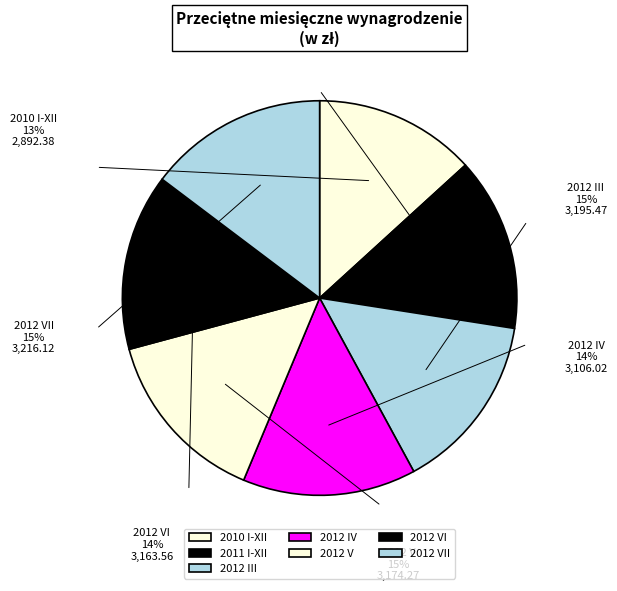

Approximately how many times larger is the value at 2011 I-XII compared to 2012 VI?

1.0